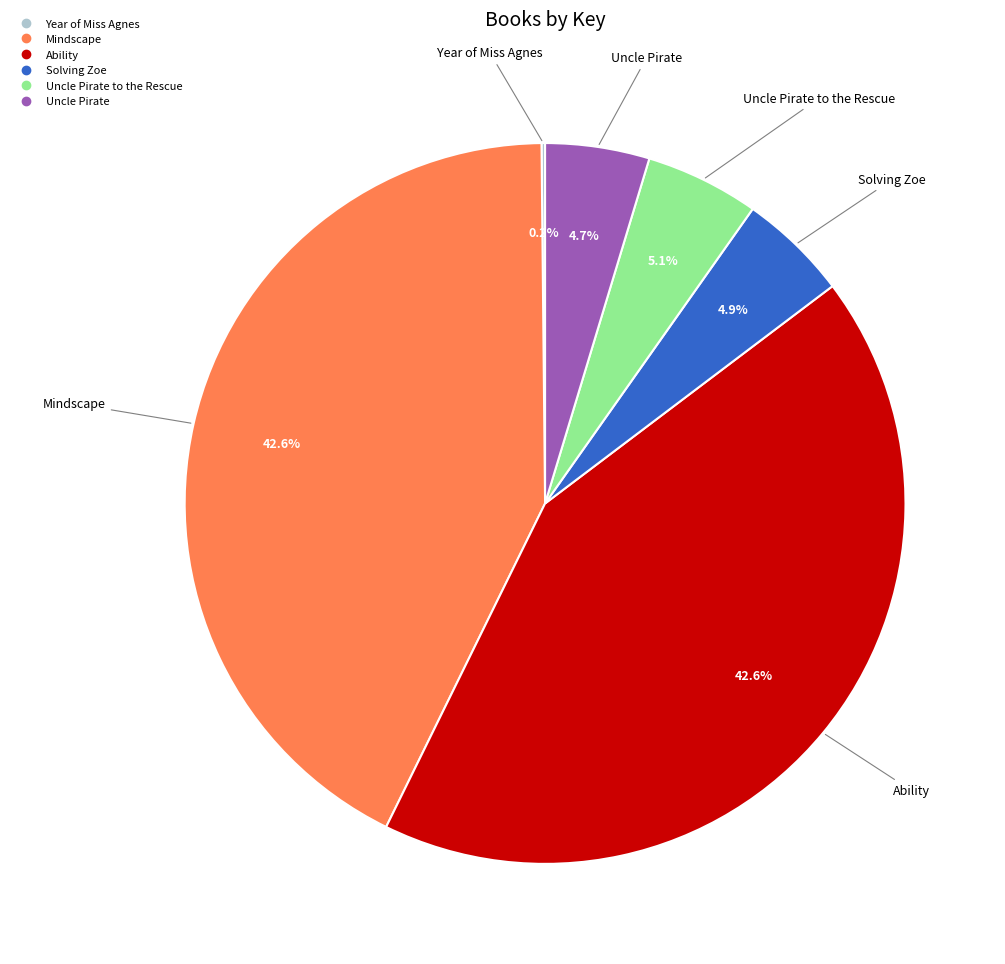

Is there any slice that represents more than half of the pie?

No